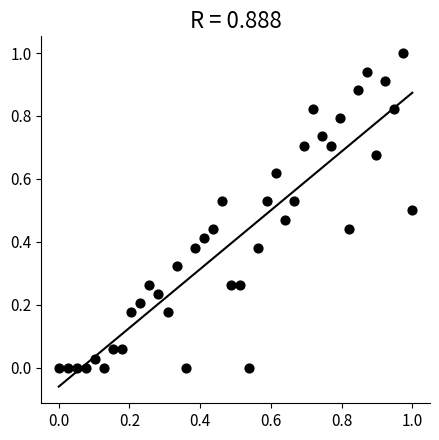

What is the range of Y values (max minus min)?

1.0